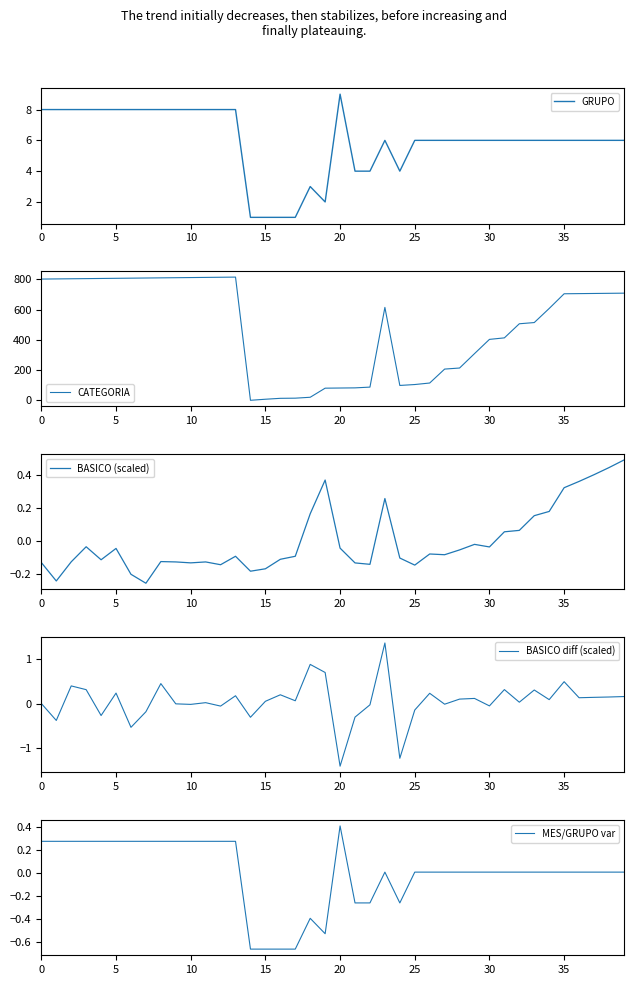

Which category has the highest value in the GRUPO series?

20